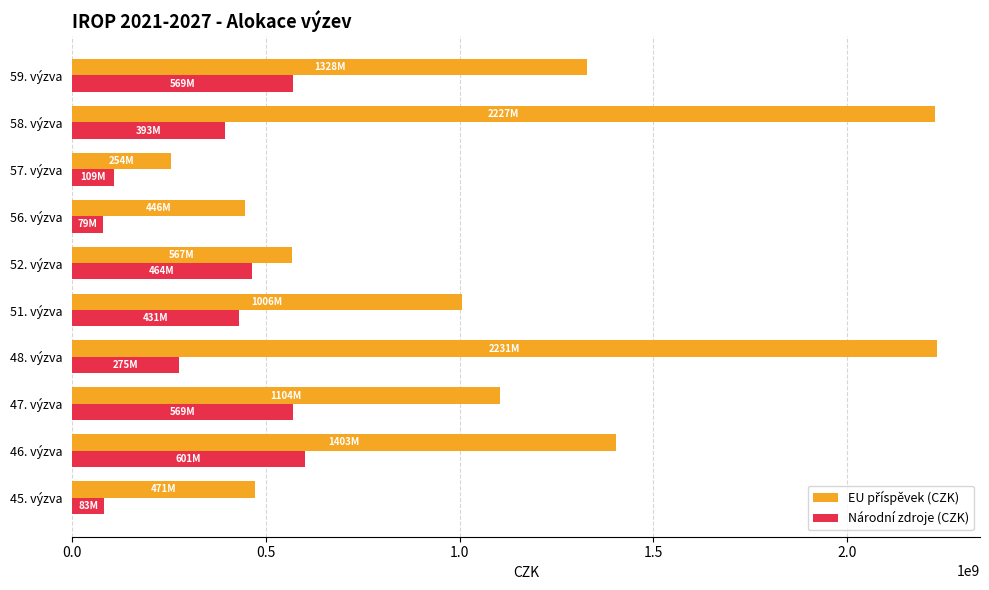

What is the spread (max minus min) of values at 57. výzva?

145291987